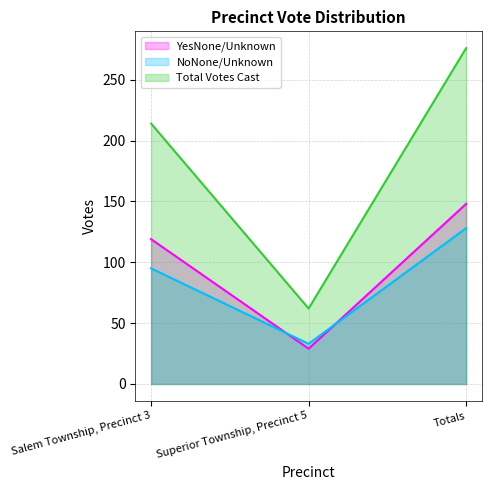

How many lines are shown in the chart?

3